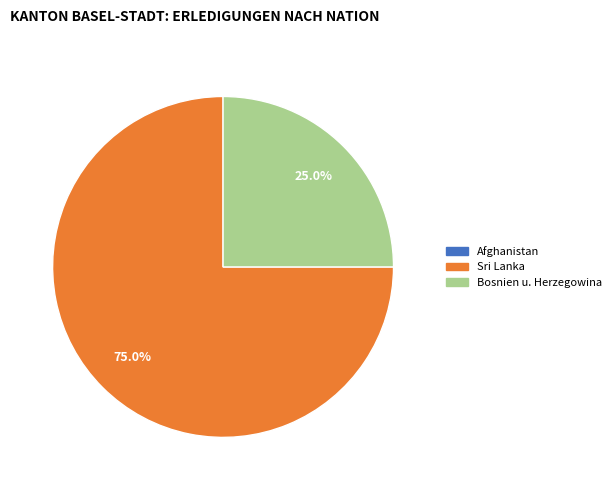

Between Bosnien u. Herzegowina and Sri Lanka, which is larger?

Sri Lanka